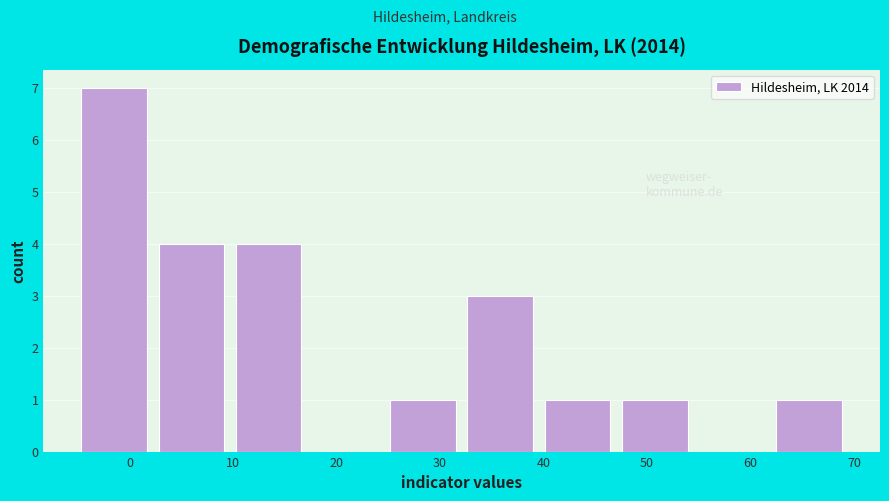

How tall is the bar that spans 10 to 17 on the x-axis? Neither the bar edges nor the heights are printed on the chart, so give them approximately, as read against the axes.

4